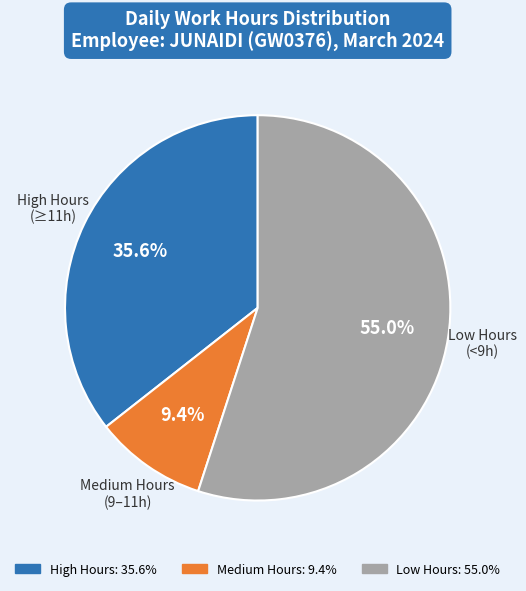

Does any single category account for the majority?

Yes